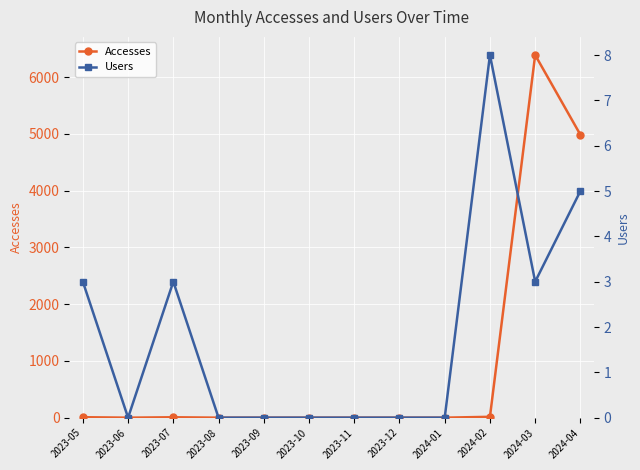

Count the Users values in the range 0 to 3.

10